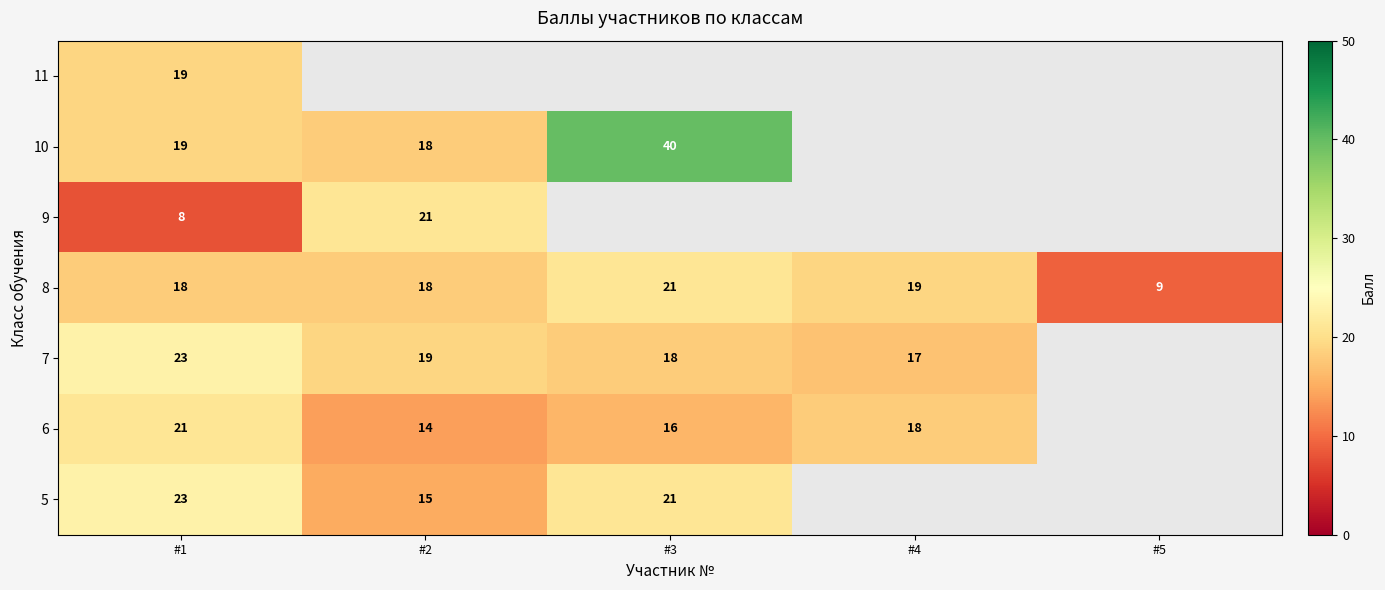

True or false: 8 has a value of 9 at #5.

True